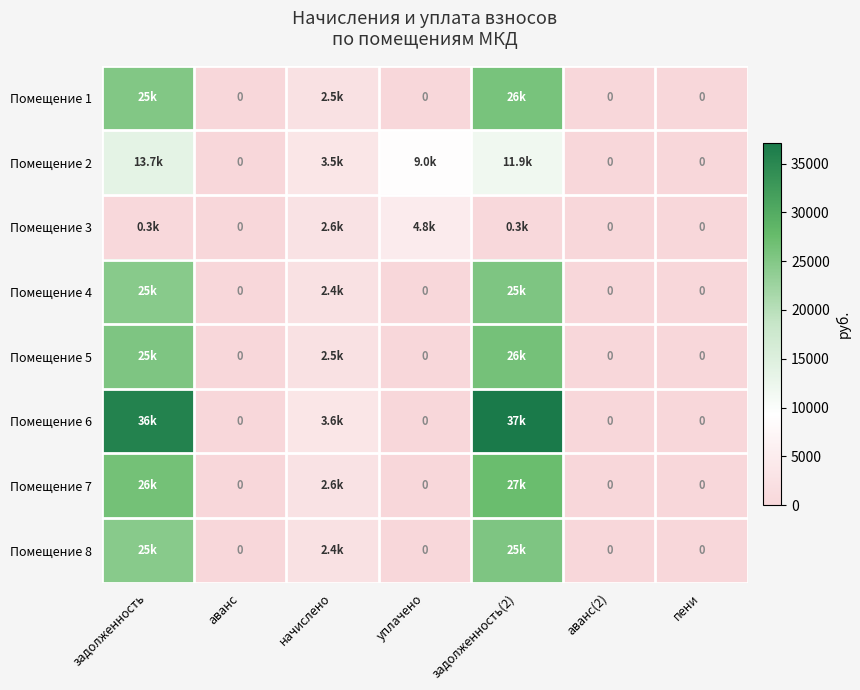

At задолженность(2), list the series in order from smallest to largest.

Помещение 3, Помещение 2, Помещение 4, Помещение 8, Помещение 1, Помещение 5, Помещение 7, Помещение 6